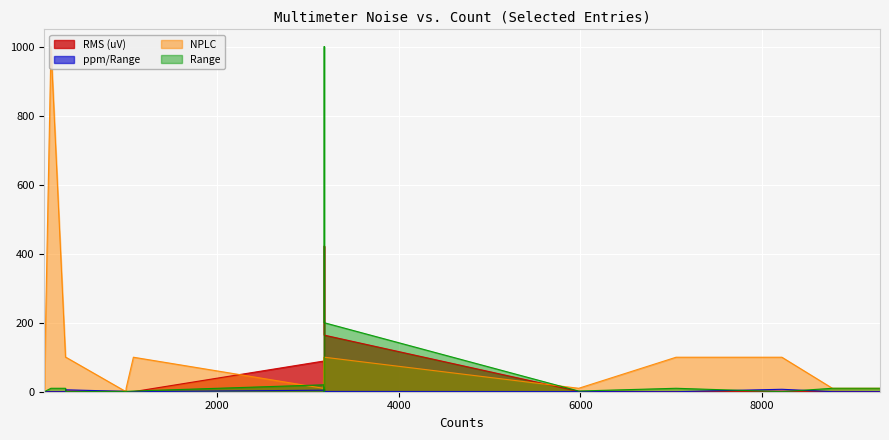

What is the sum of all ppm/Range values?

30.1